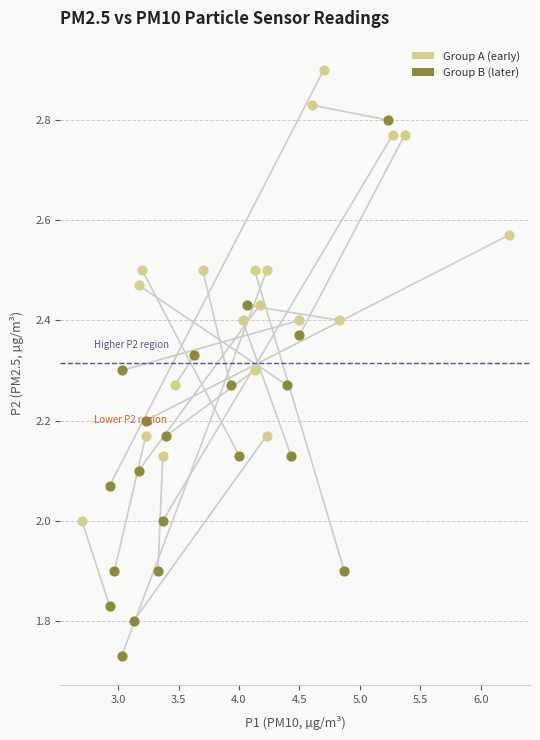

Which series reaches the minimum Y coordinate?

Group B (later)